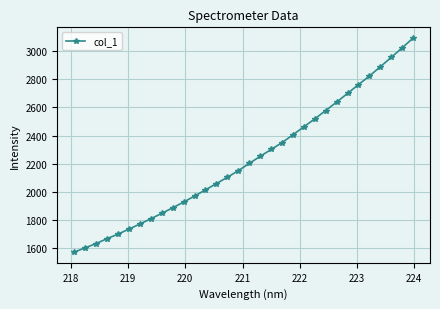

What is the value of the 14th point from the left?

2059.8